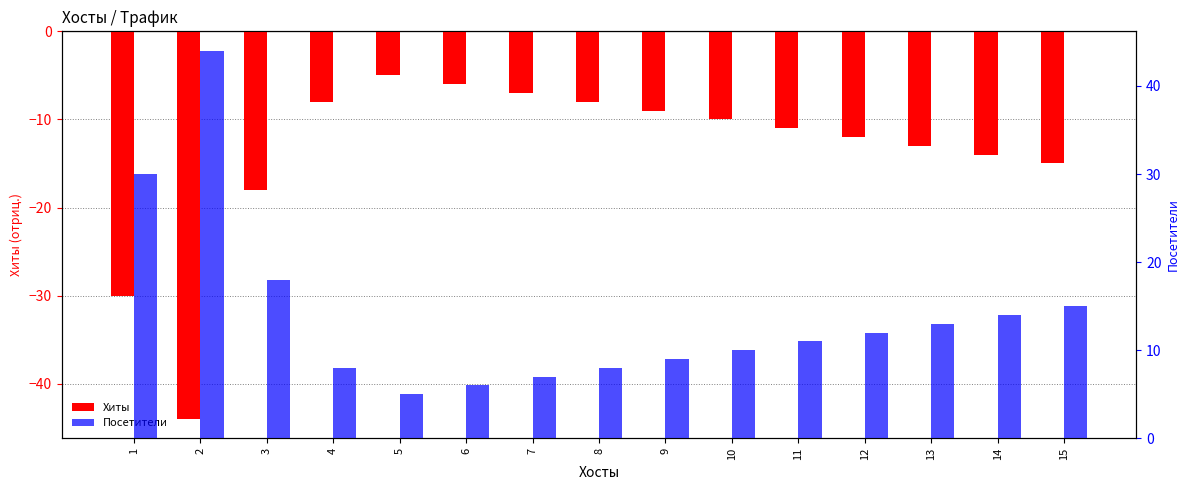

Reading left to right, extract all data points from this chart.

Хиты: 1=-30	2=-44	3=-18	4=-8	5=-5	6=-6	7=-7	8=-8	9=-9	10=-10	11=-11	12=-12	13=-13	14=-14	15=-15
Посетители: 1=30	2=44	3=18	4=8	5=5	6=6	7=7	8=8	9=9	10=10	11=11	12=12	13=13	14=14	15=15